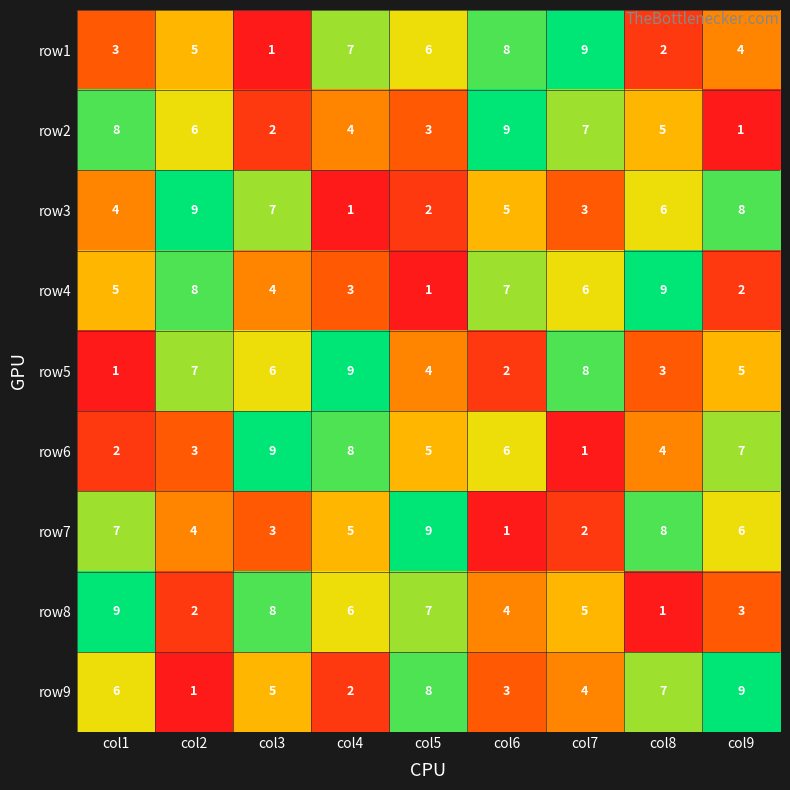

What is the highest value of the row6 series?

9